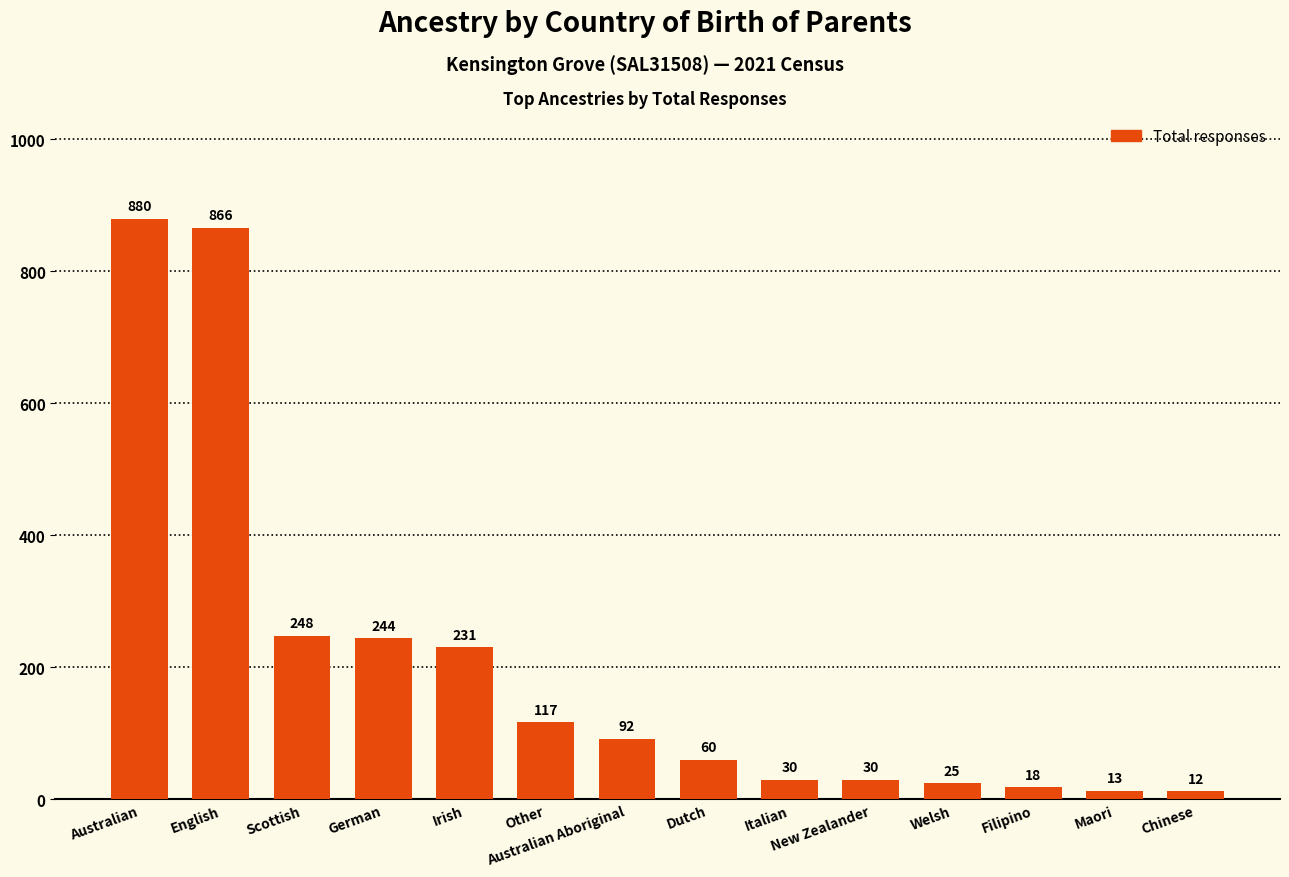

True or false: the data shows 128 at Australian Aboriginal.

False